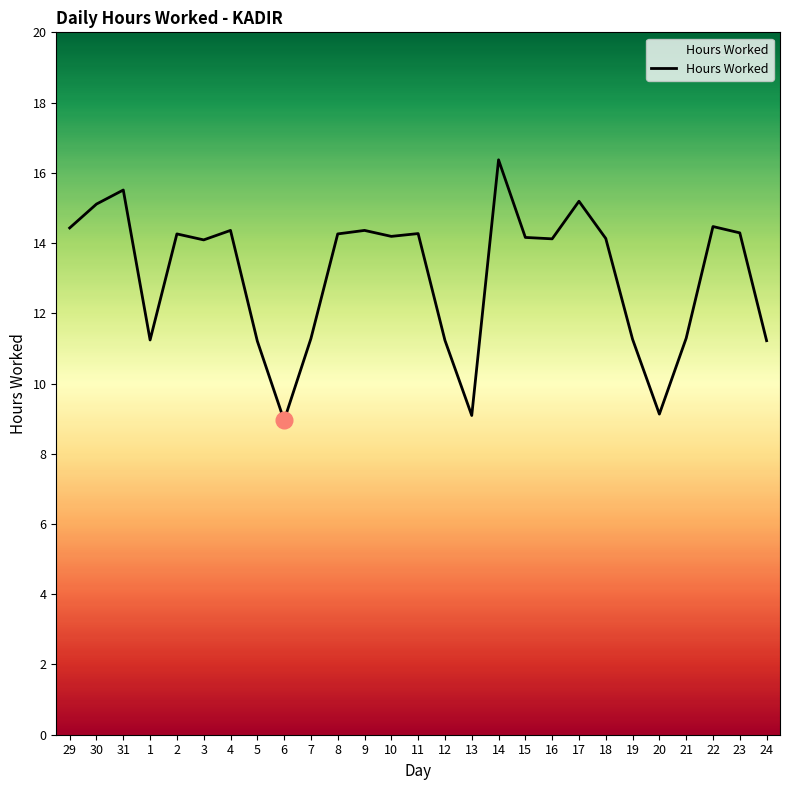

Read the value at 2.

14.3